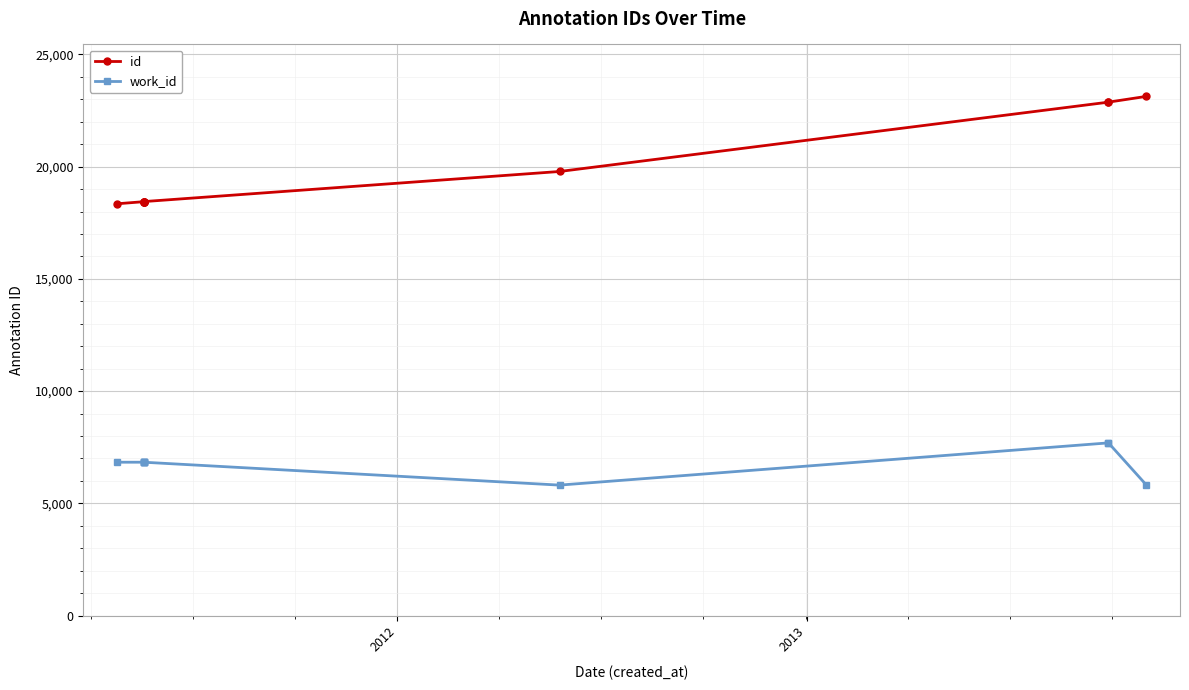

True or false: id has a value of 13487 at 7.

False